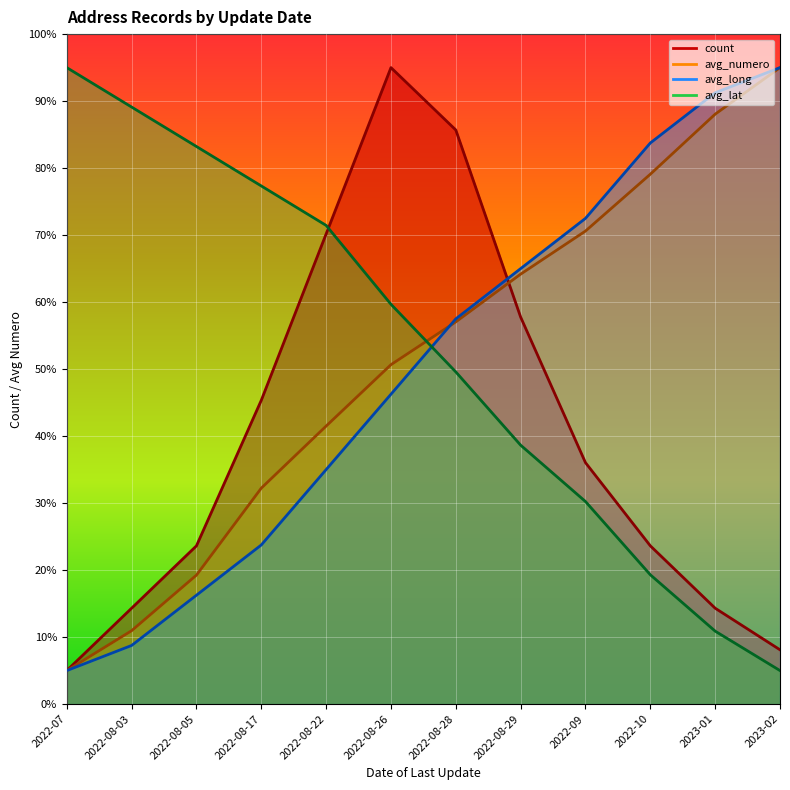

Between 2022-08-17 and 2022-08-28, which series saw the biggest shift?

count